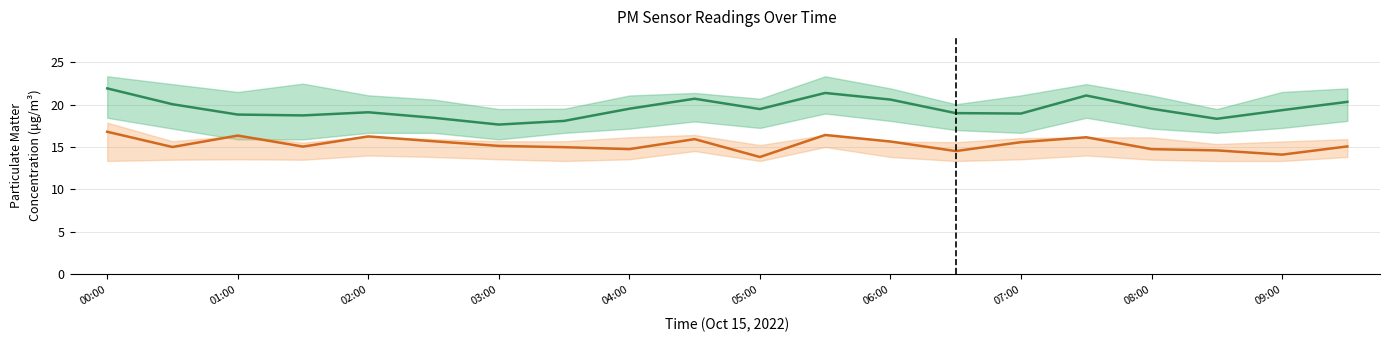

Count the number of categories in the chart.

20